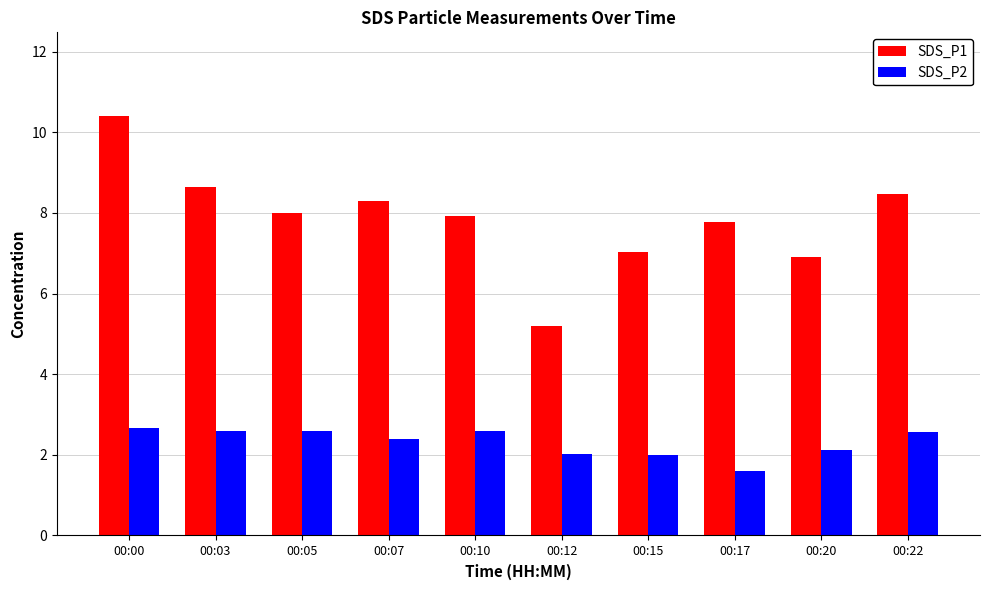

The value of SDS_P1 at 00:12 is 7.4. True or false?

False